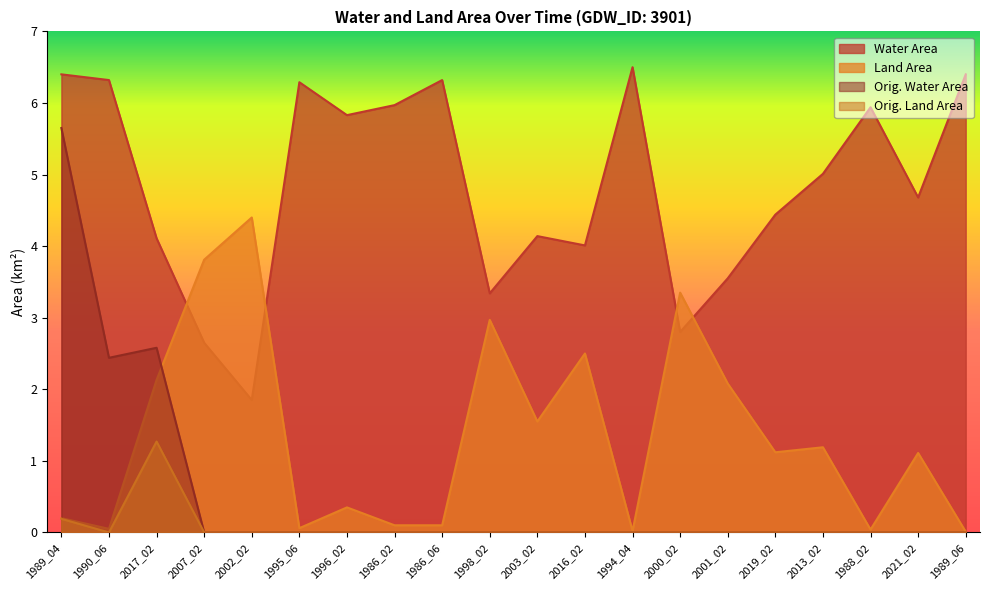

Does the chart display data point markers on the line(s)?

No